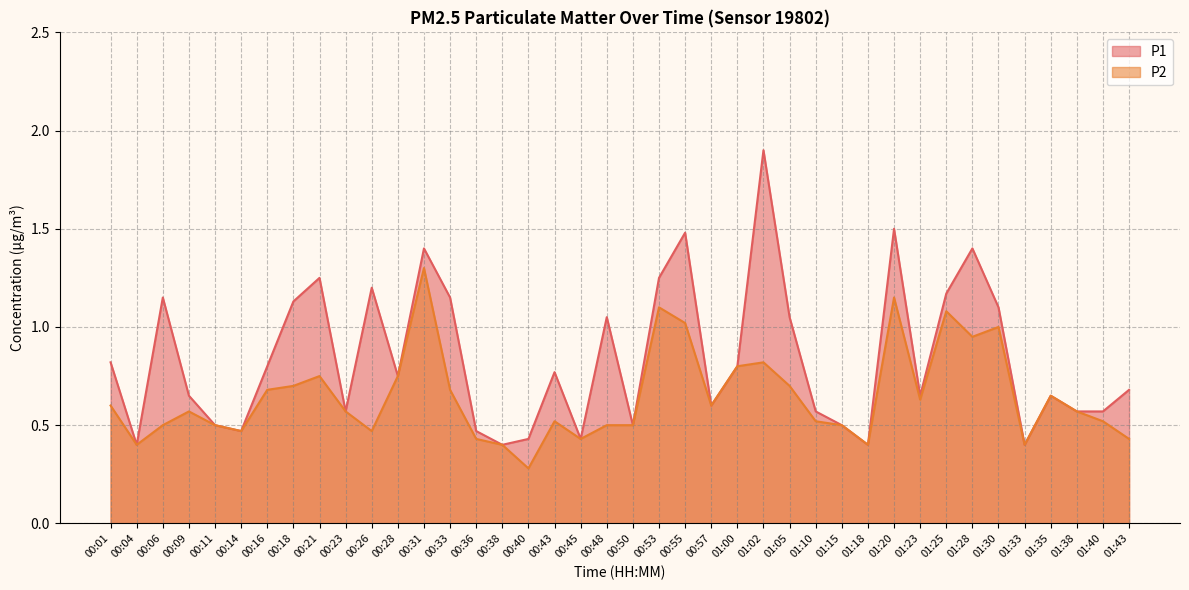

At which category does P2 reach its first local valley?

00:04